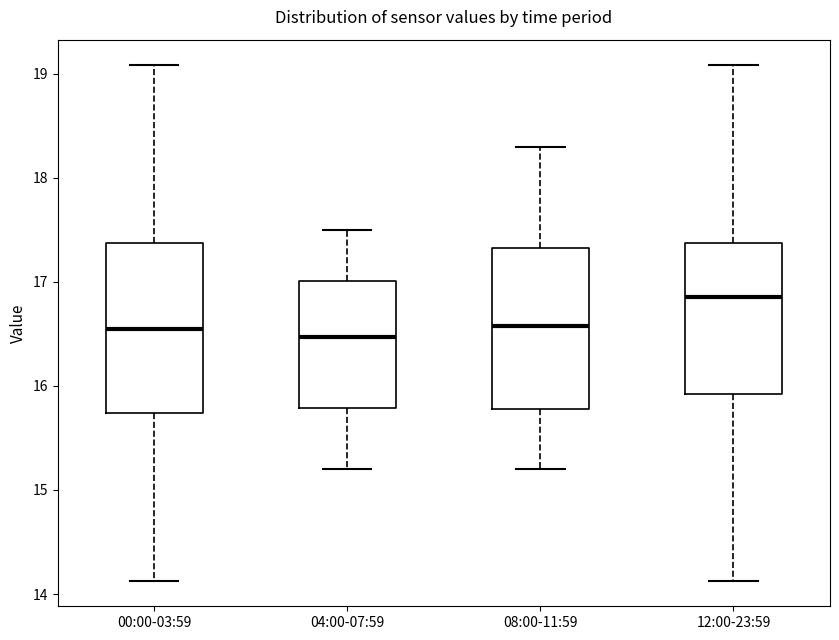

Where is the lower edge of the box for 00:00-03:59 on the y-axis? The values are not printed on the chart, so give them approximately, as read against the axis.

15.7